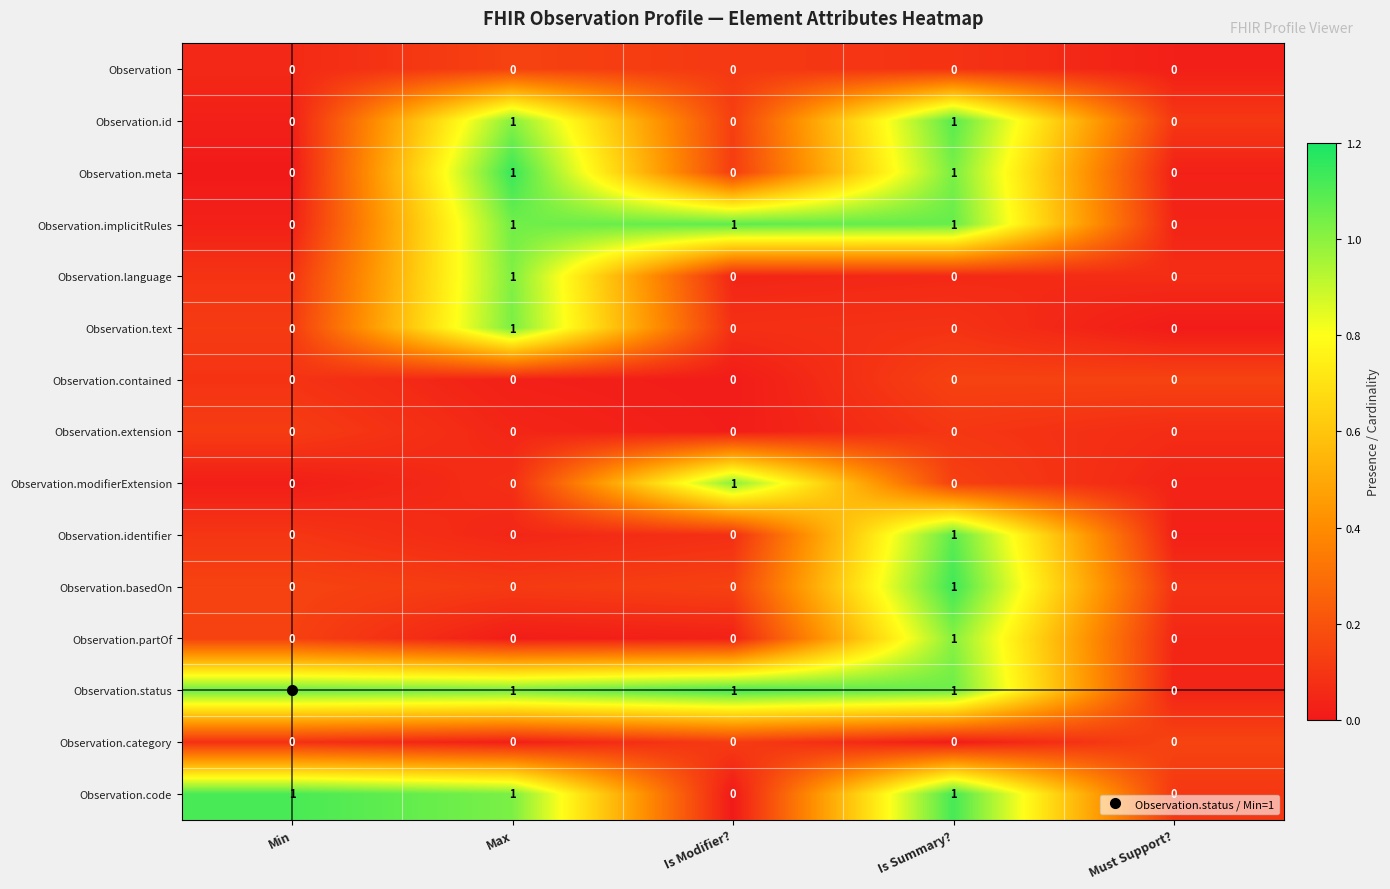

Which series has the largest total across all categories?

Observation.status